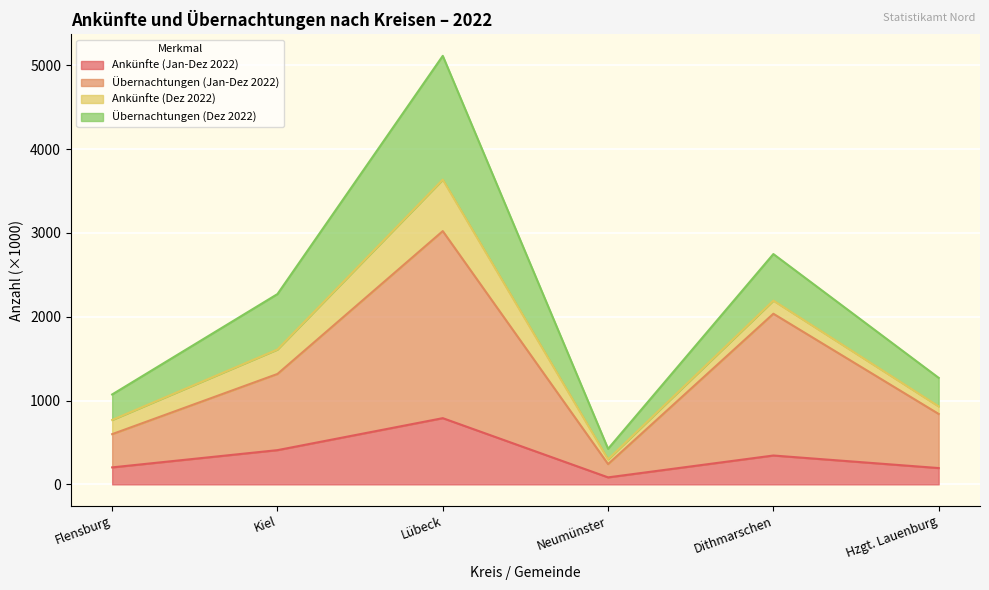

What is the total value across all series at Kiel?

2271.2